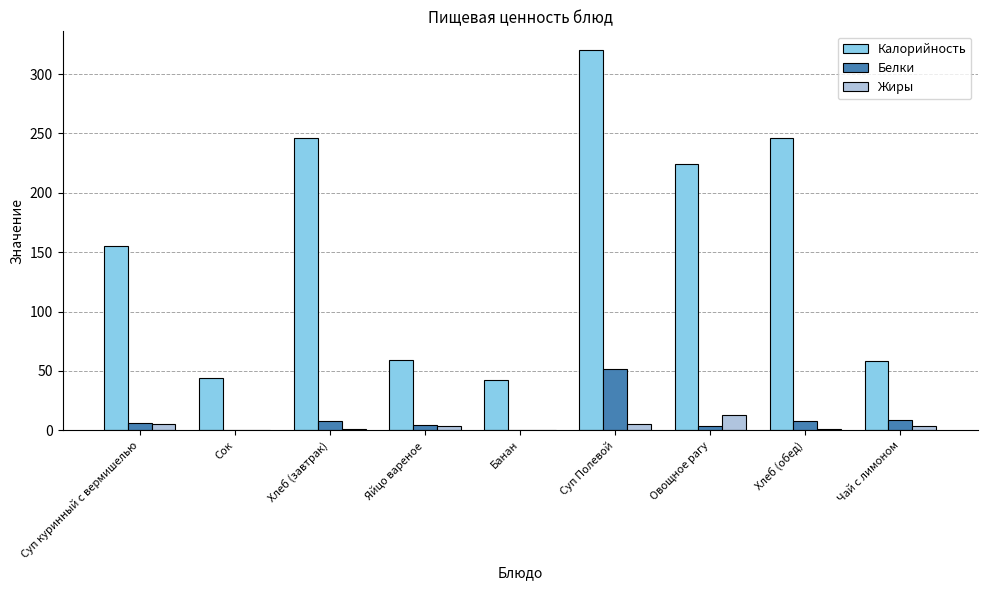

How many categories are shown in the chart?

9